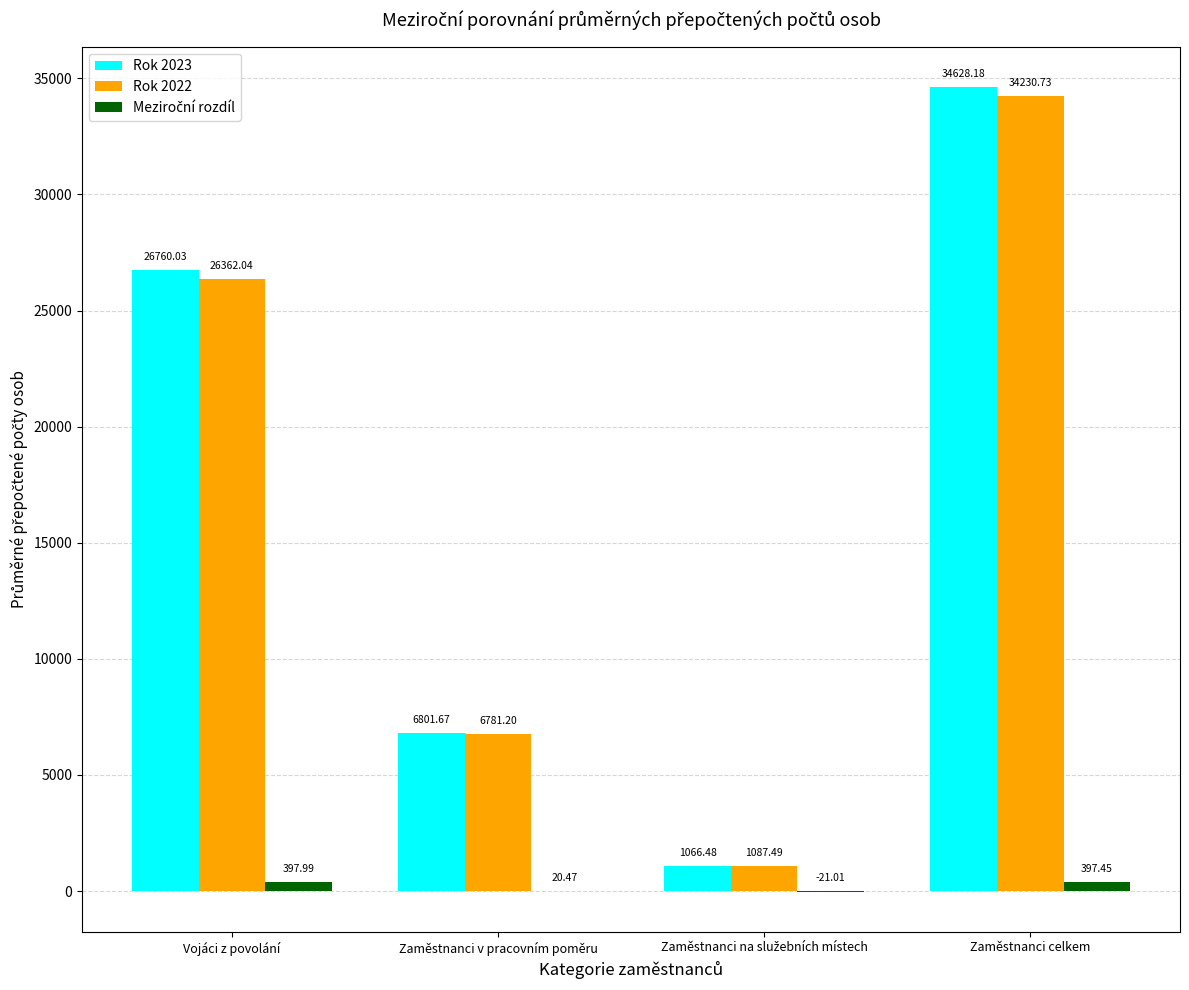

Does the chart contain stacked bars?

No